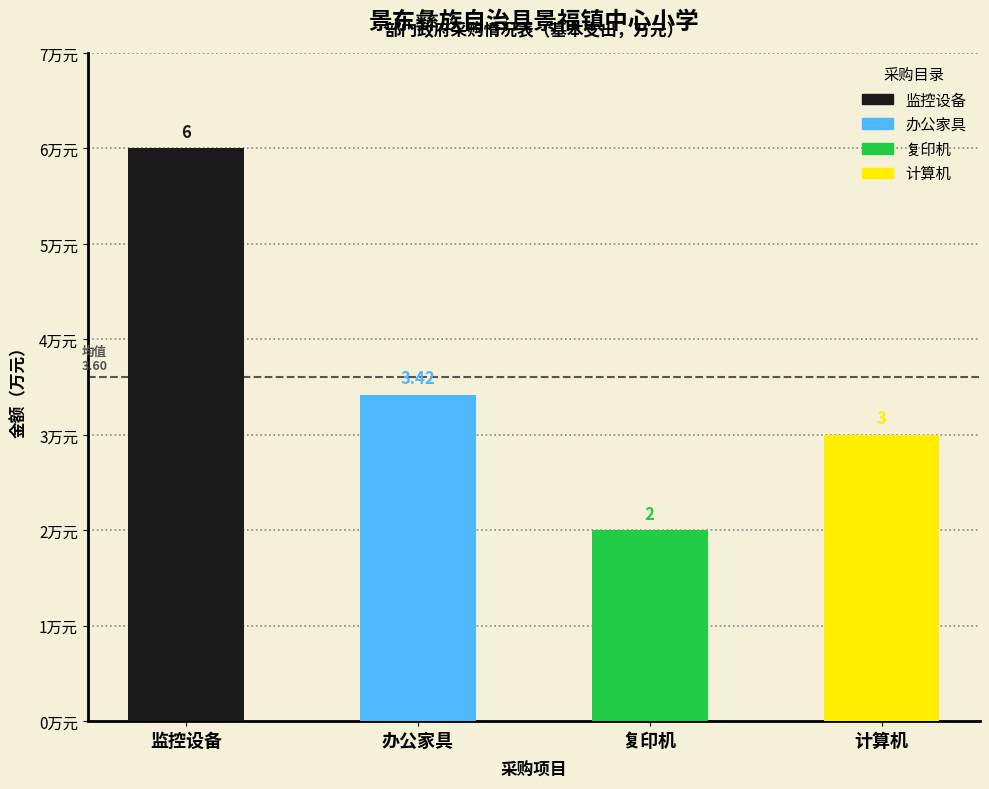

The 办公家具 series shows 0.0 at 计算机. True or false?

True